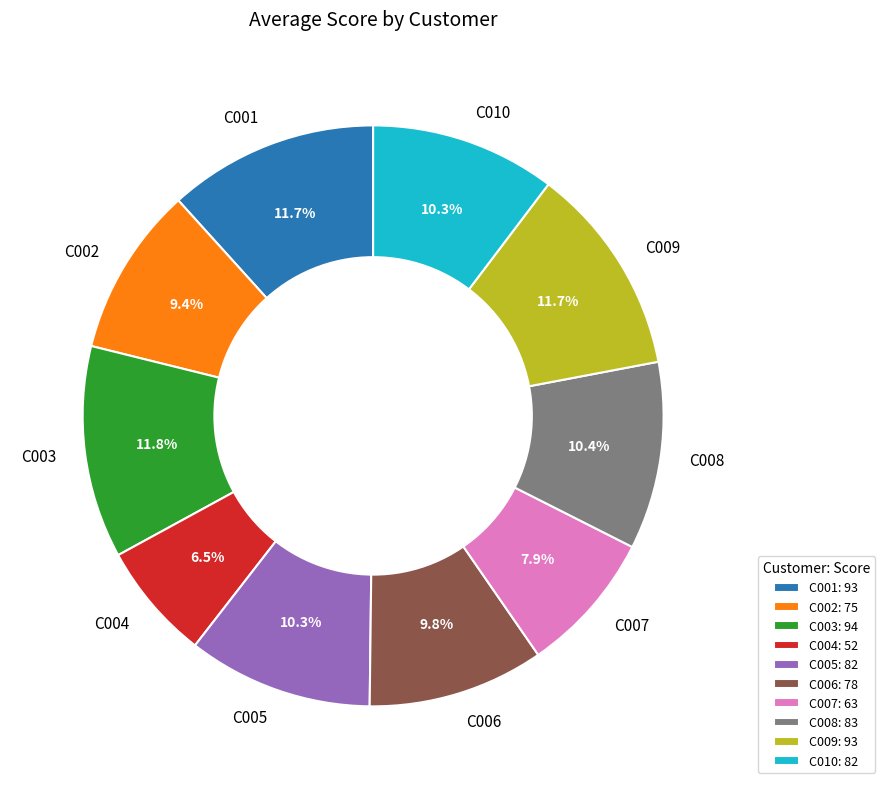

To the nearest percent, what percentage of the pie is C007?

8%